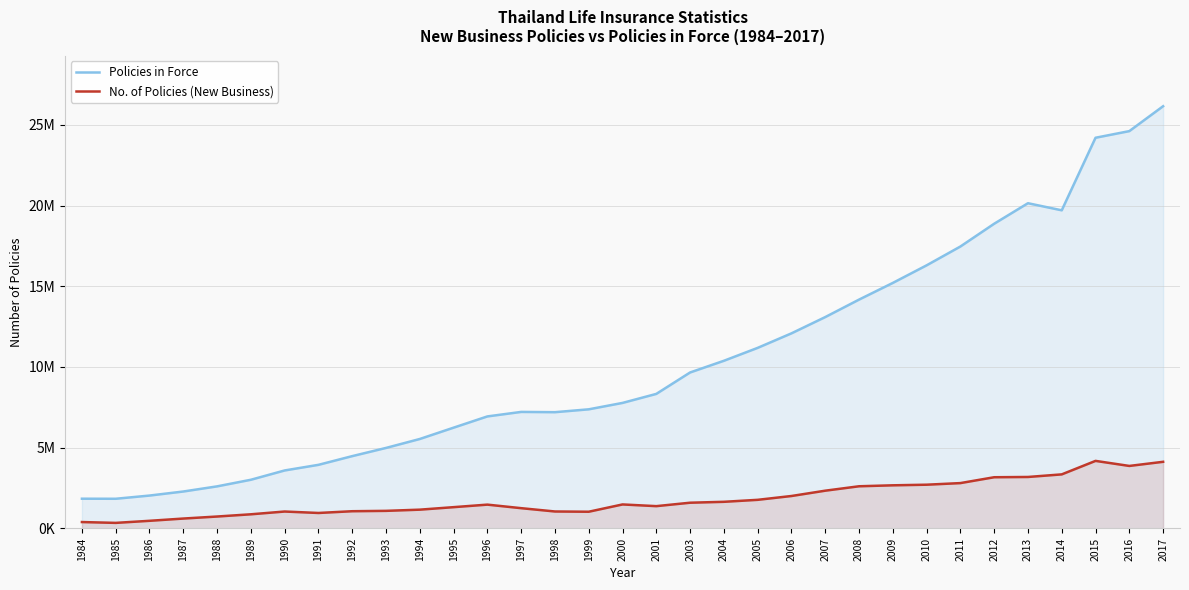

At which label is Policies in Force closest to 13995874?

2008